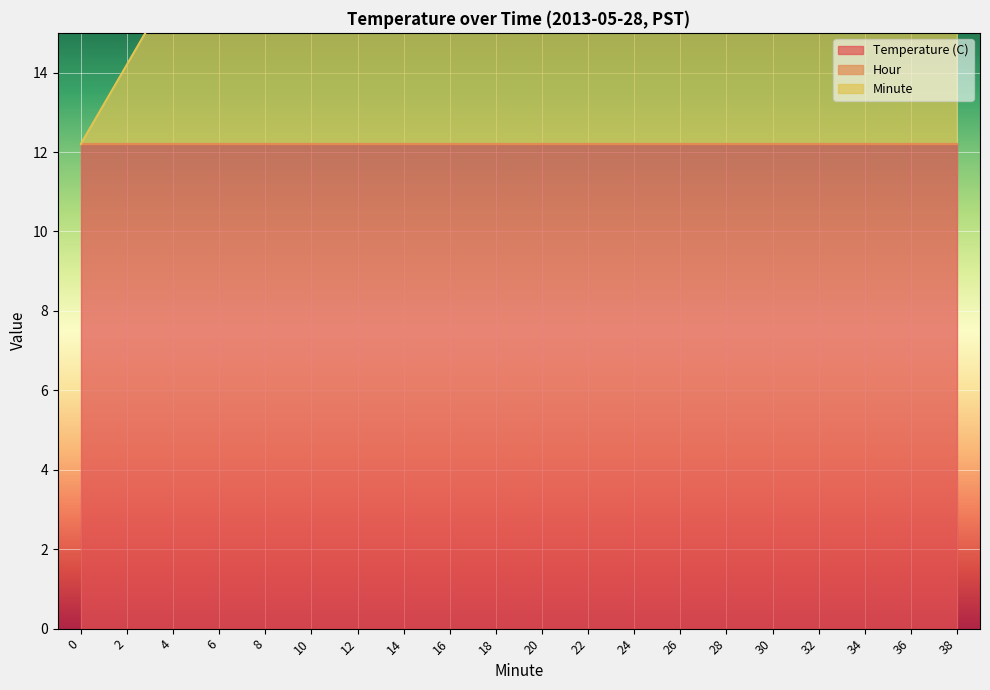

What is the average value of the Temperature (C) series?

12.2